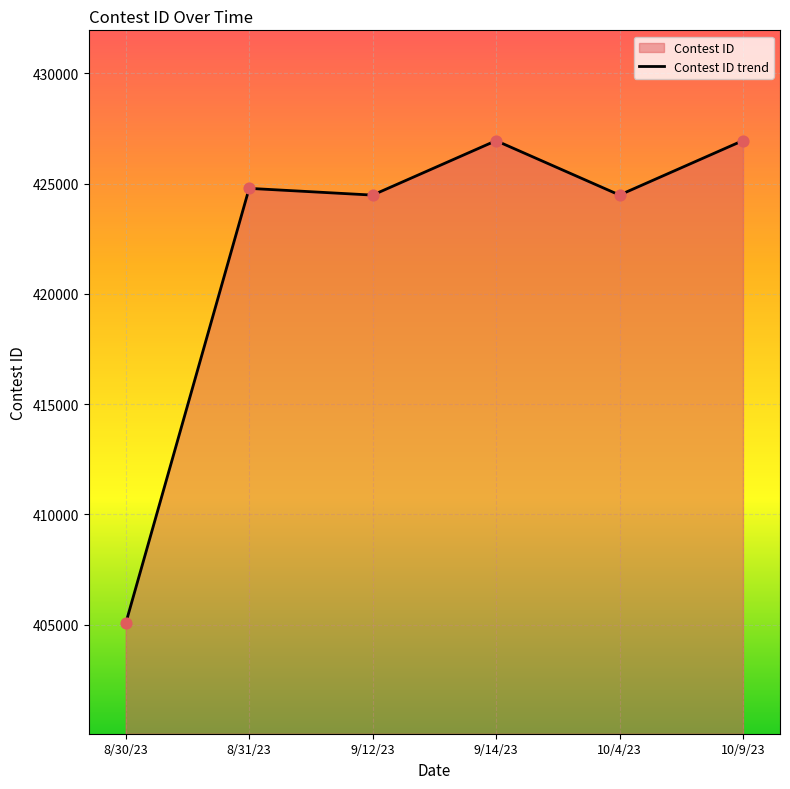

What is the ratio of the value at 10/9/23 to the value at 8/31/23?

1.0